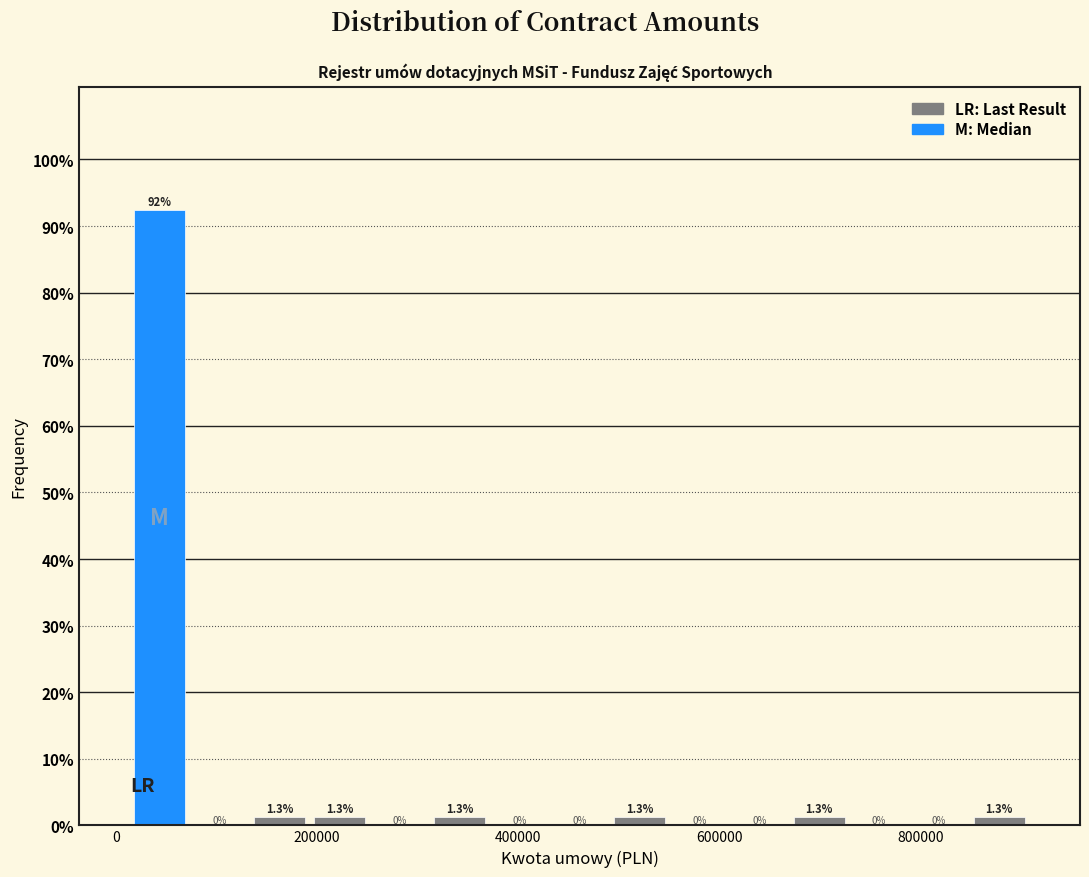

Around what value on the x-axis is the tallest bar? Give the approximate position of its centre, as read against the axis.

40000